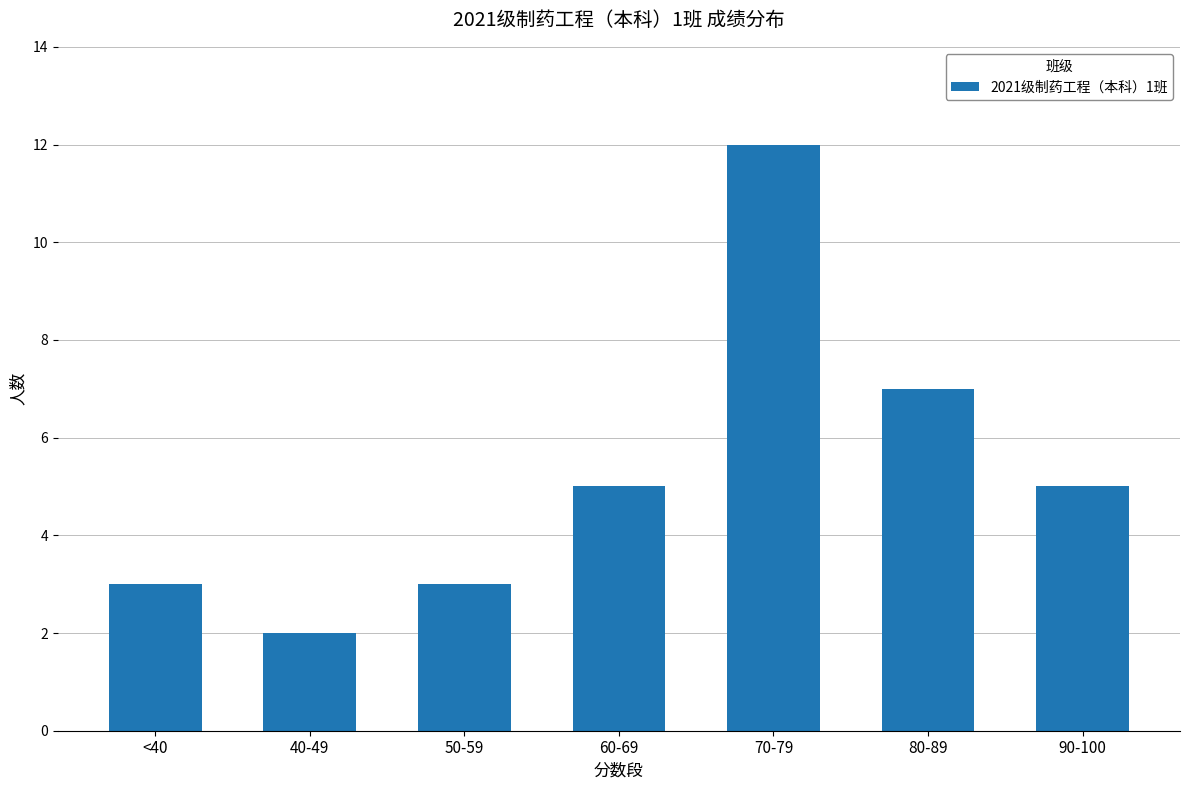

Reading left to right, transcribe all the data shown in this chart.

3	2	3	5	12	7	5